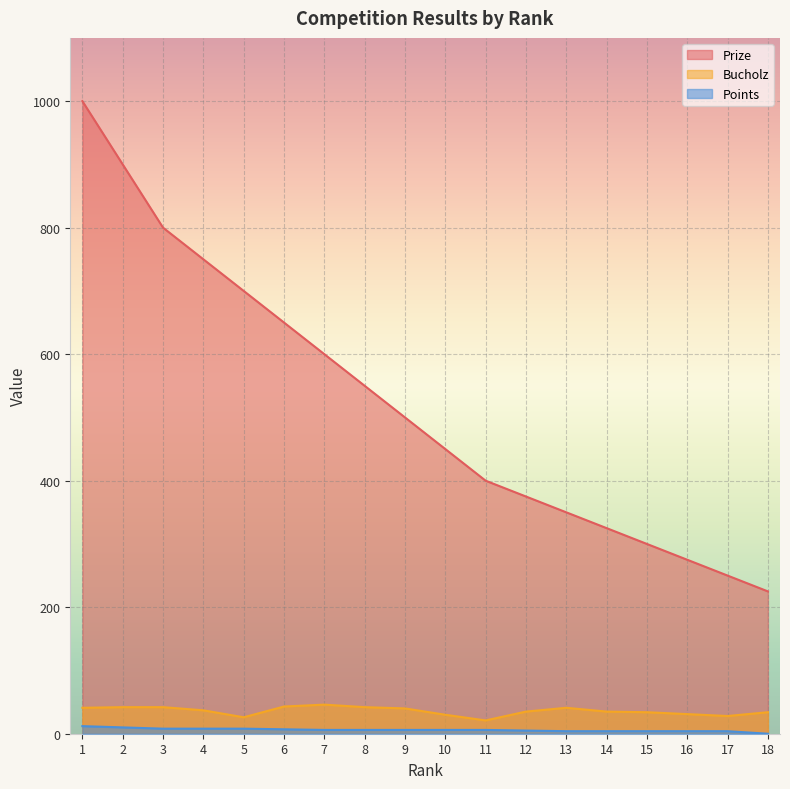

Where is Points nearest to the value 6?

7